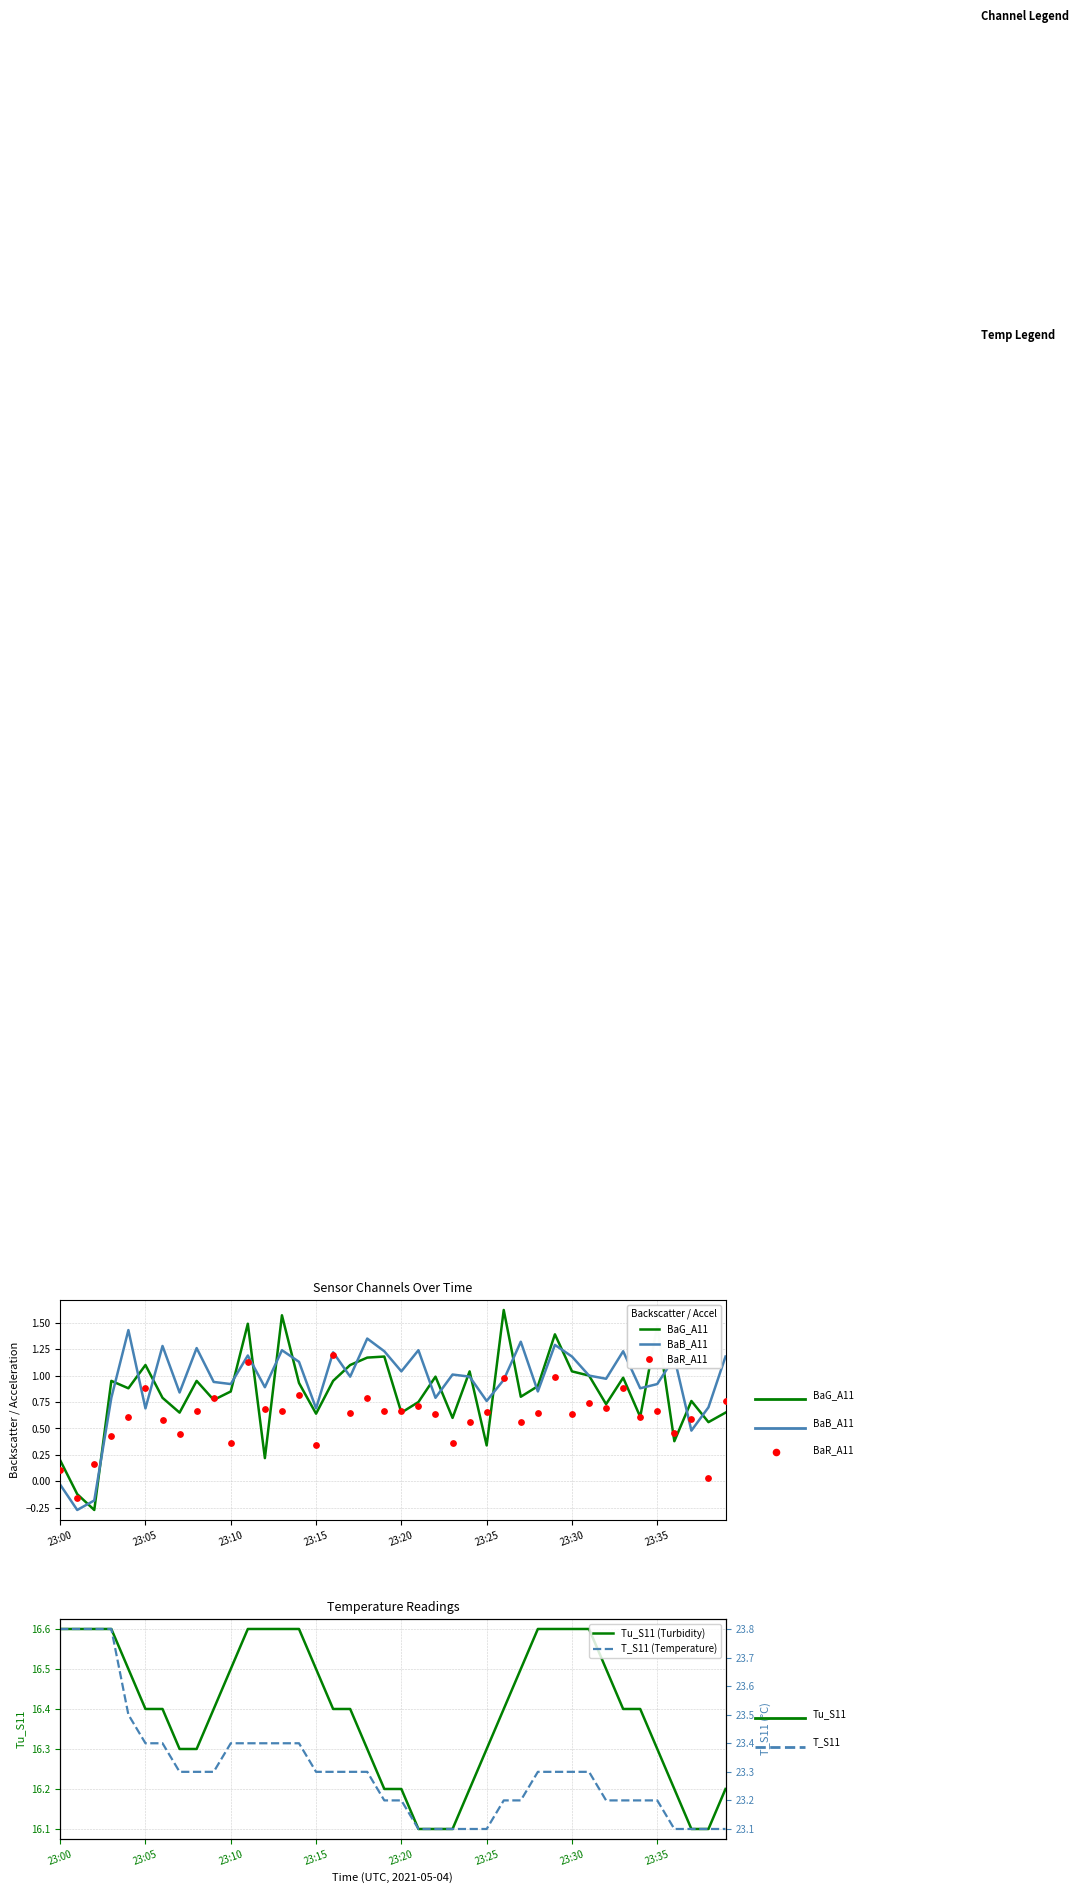

Which series contains the lowest Y value?

BaG_A11